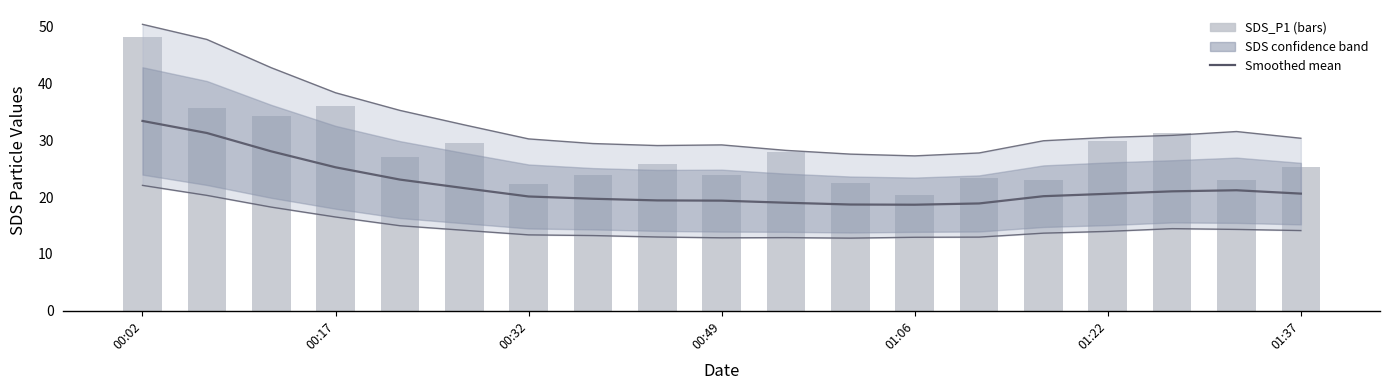

The value of SDS_P1 at 01:22 is 29.6. True or false?

True